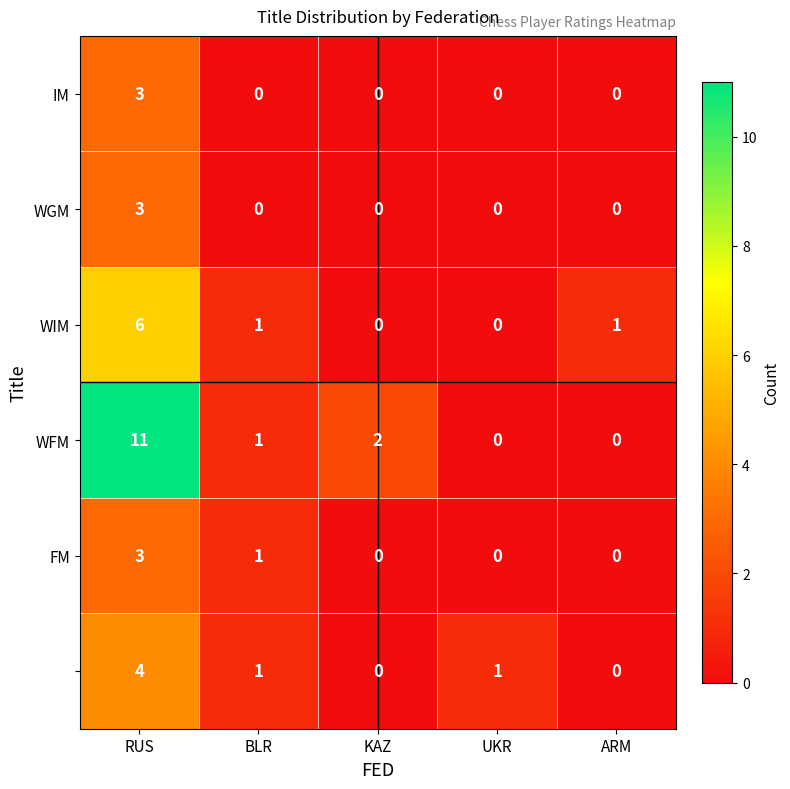

What is the total value across all series at RUS?

30